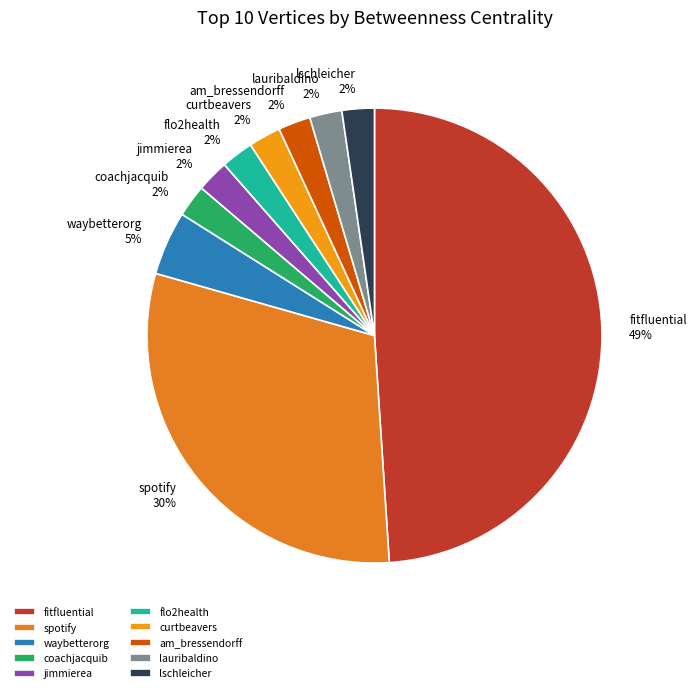

Is lschleicher the majority of the pie?

No